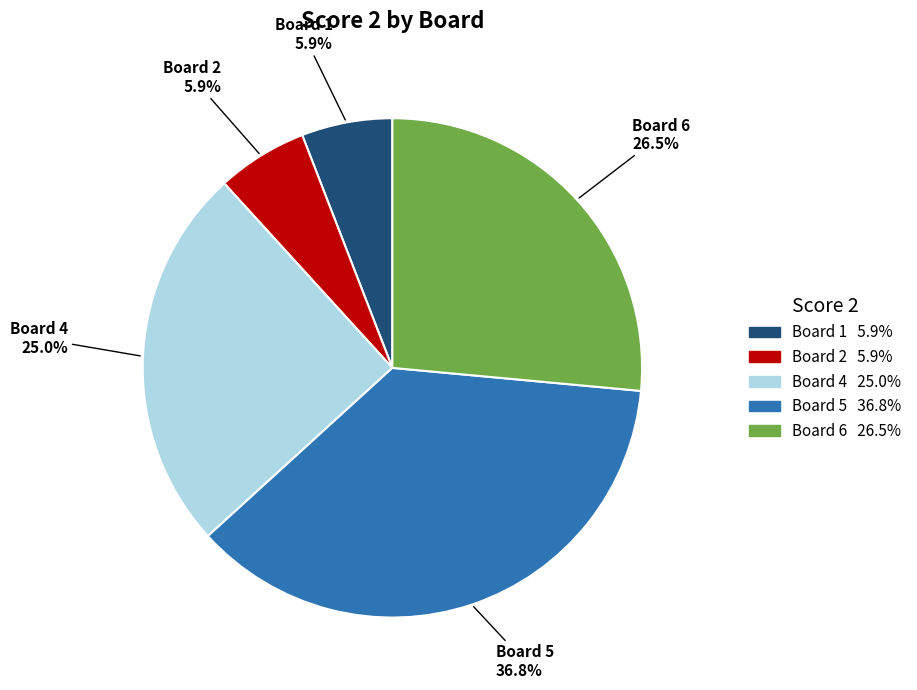

What is the largest slice in the pie chart?

Board 5